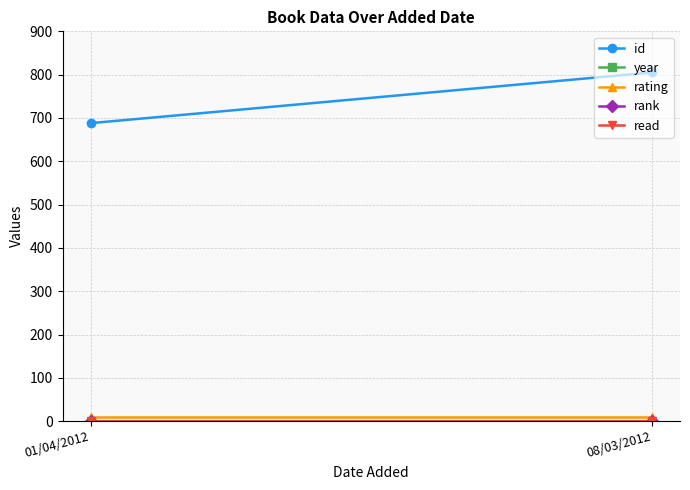

At which label does rating reach its peak?

01/04/2012